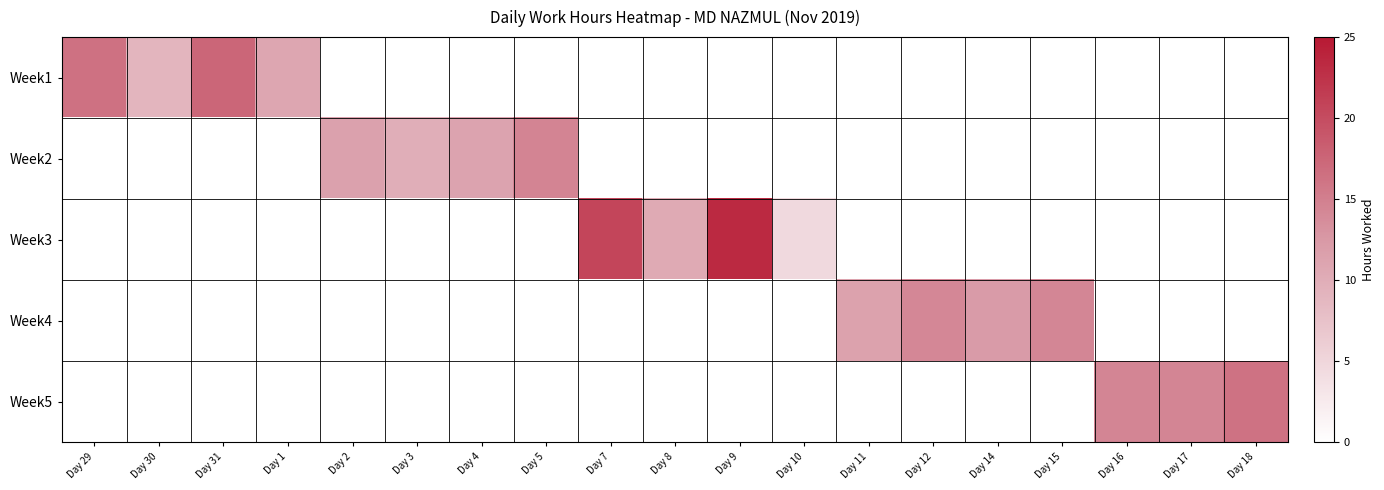

What is the total value across all series at Day 31?

17.4